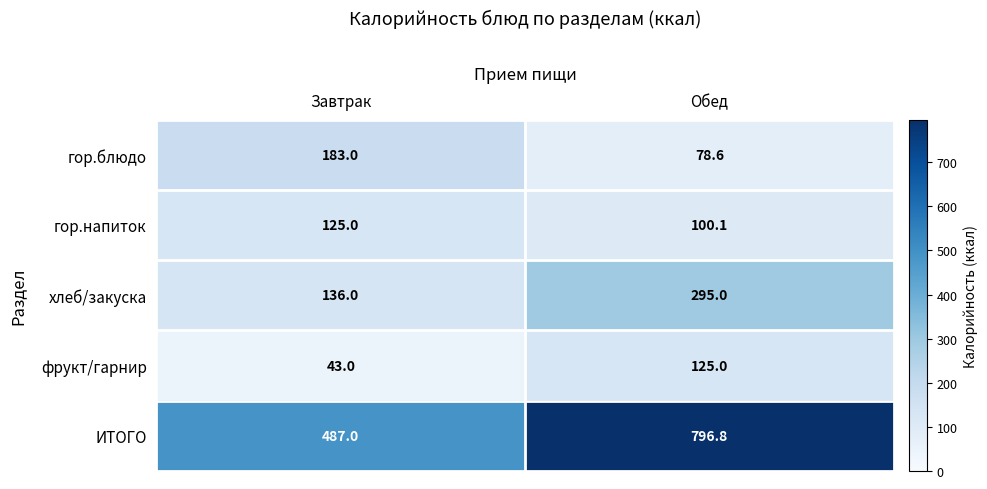

How many categories are shown in the chart?

2